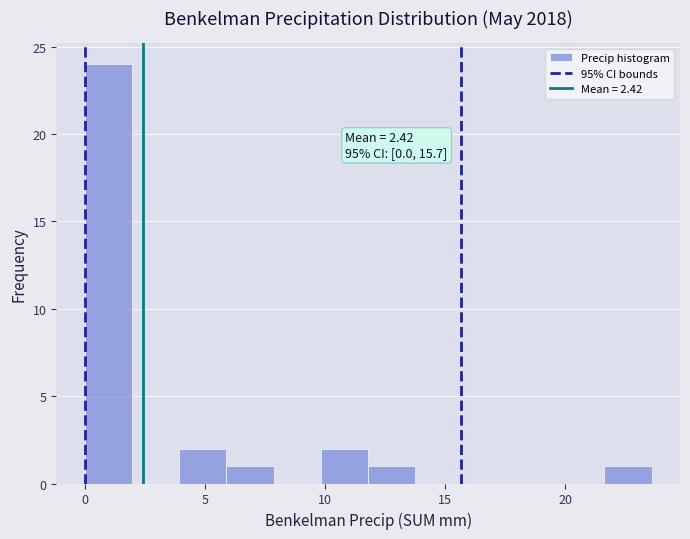

Around what value on the x-axis is the tallest bar? Give the approximate position of its centre, as read against the axis.

1.0